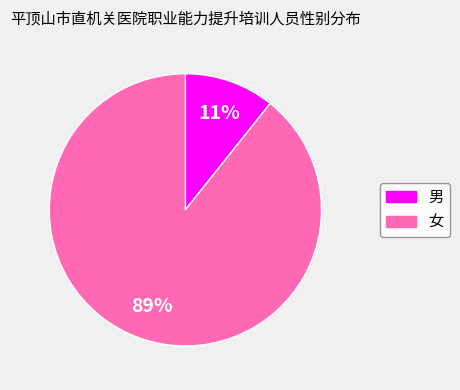

What percentage is the 女 slice, to the nearest percent?

89%